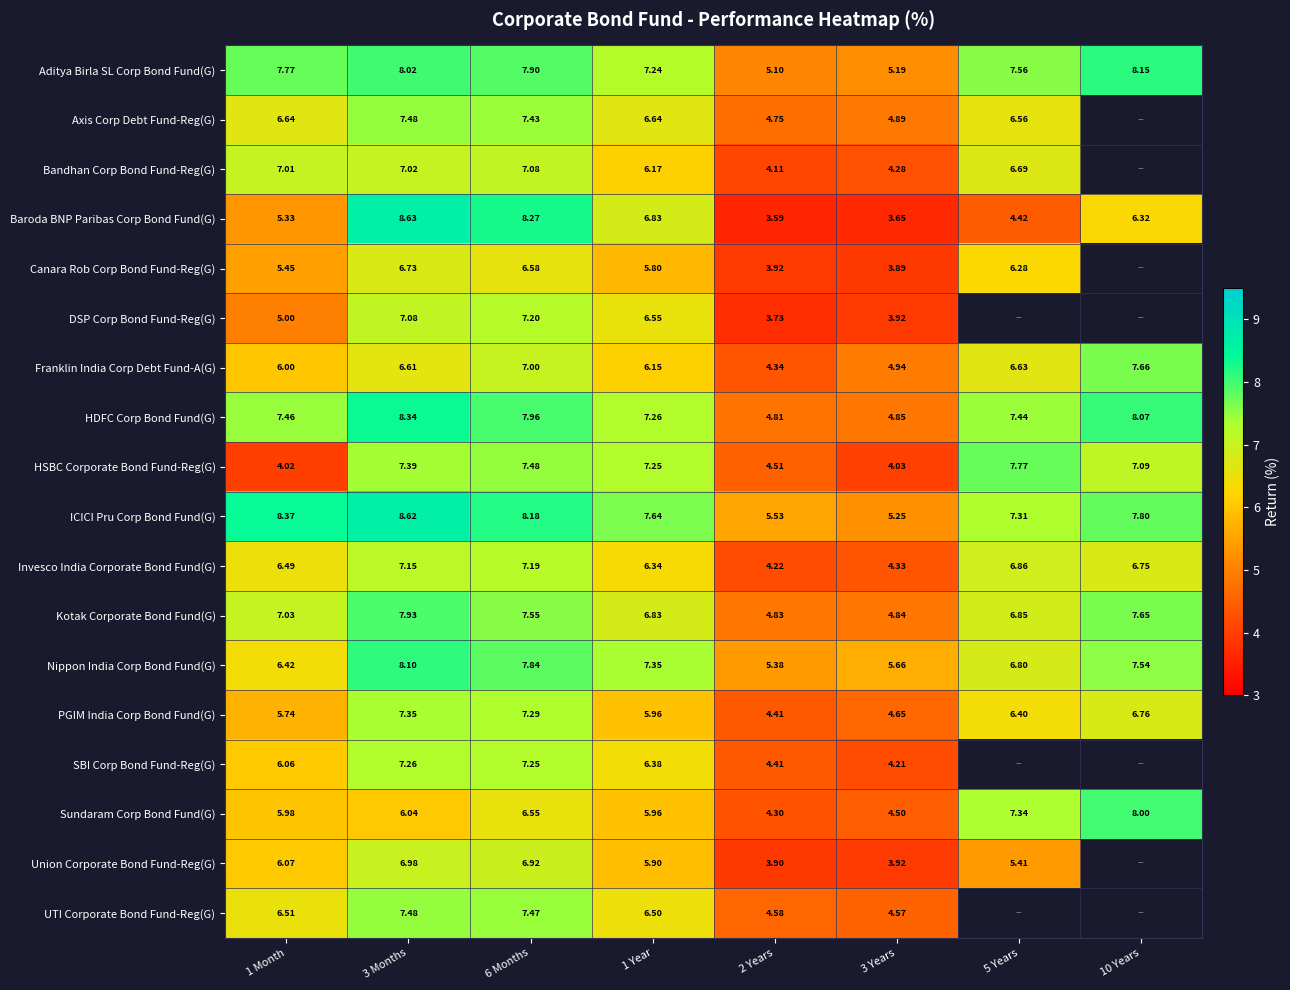

Which series changed the most between 1 Month and 3 Years?

ICICI Pru Corp Bond Fund(G)